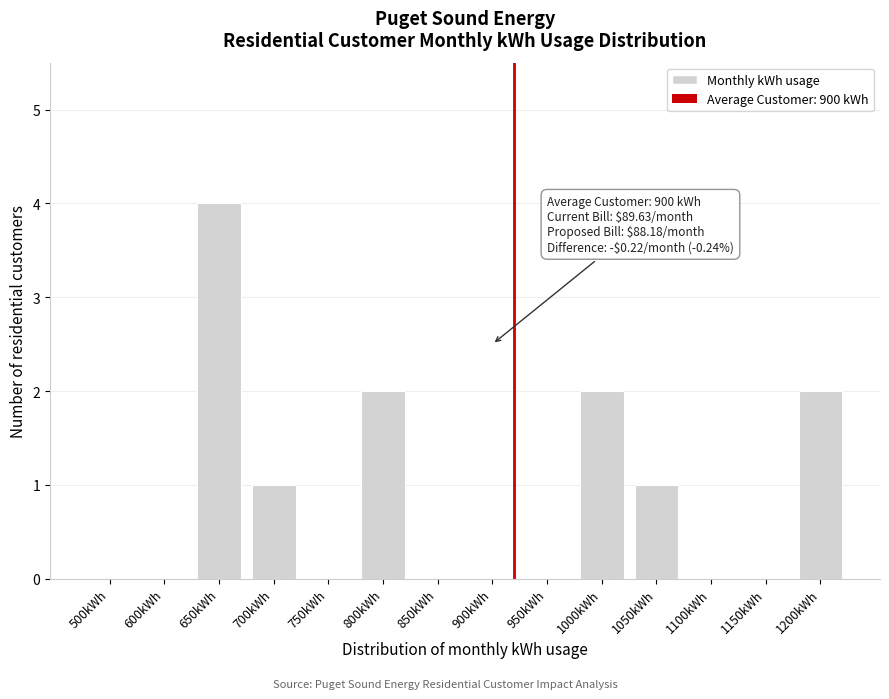

Reading right to left, extract all data points from this chart.

1200kWh=2	1150kWh=0	1100kWh=0	1050kWh=1	1000kWh=2	950kWh=0	900kWh=0	850kWh=0	800kWh=2	750kWh=0	700kWh=1	650kWh=4	600kWh=0	500kWh=0